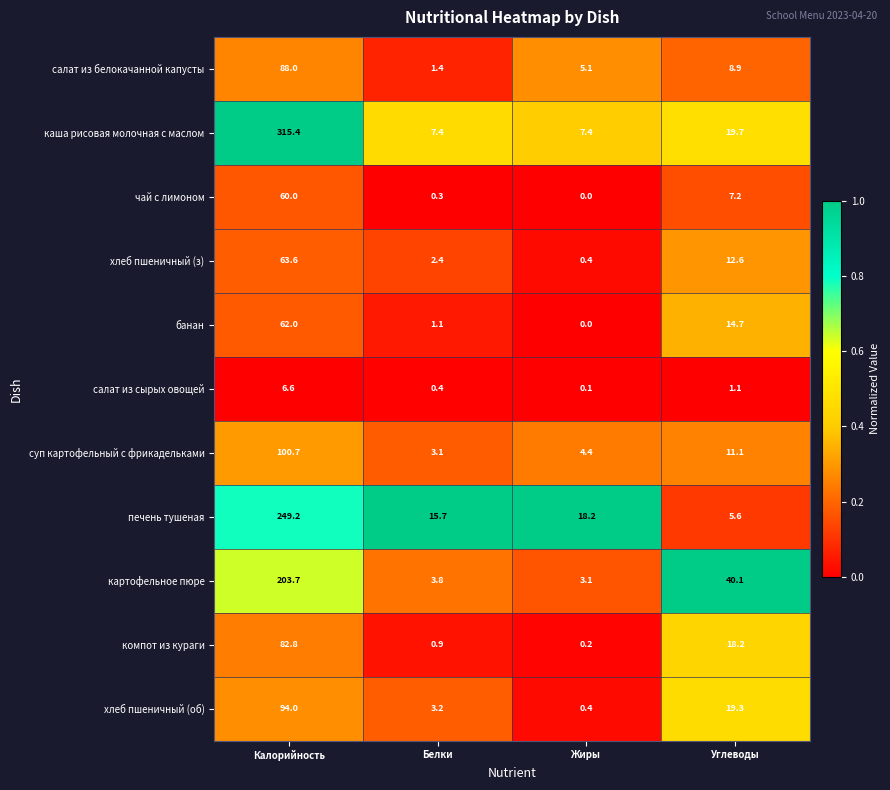

Which label corresponds to the largest value in the chart?

Калорийность